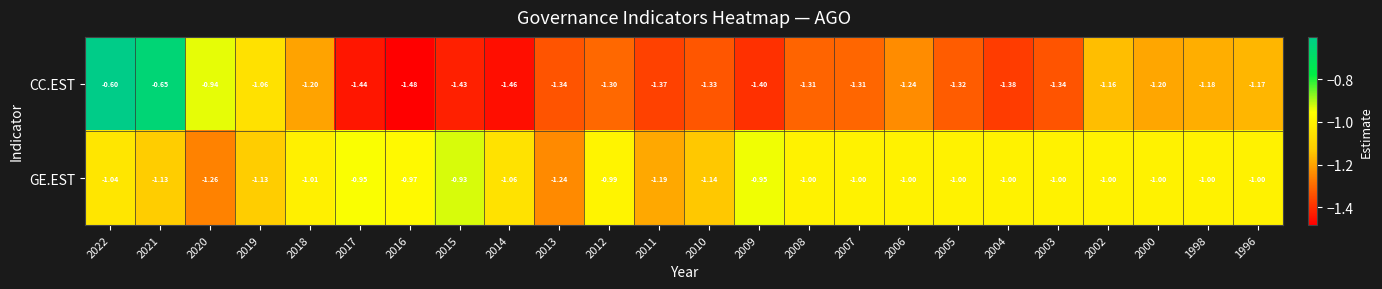

Which series has the largest total across all categories?

GE.EST